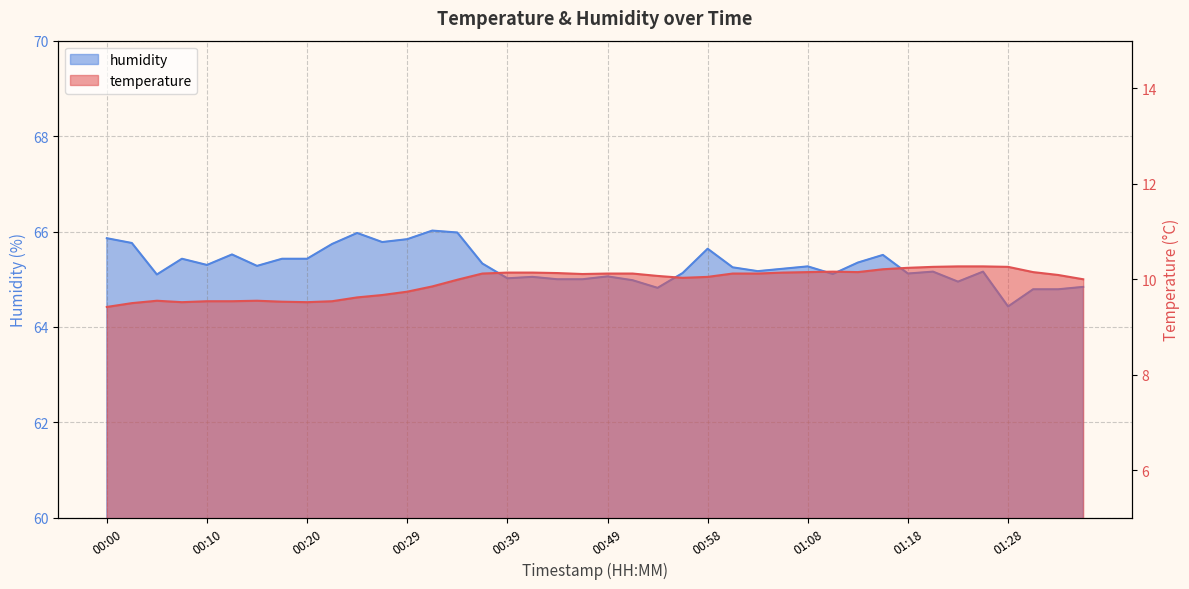

What is the label of the 39th point from the left?

01:33